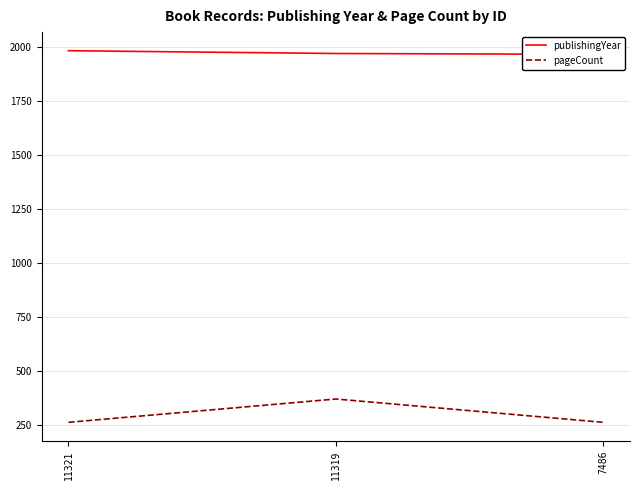

How many distinct data groups are displayed?

2